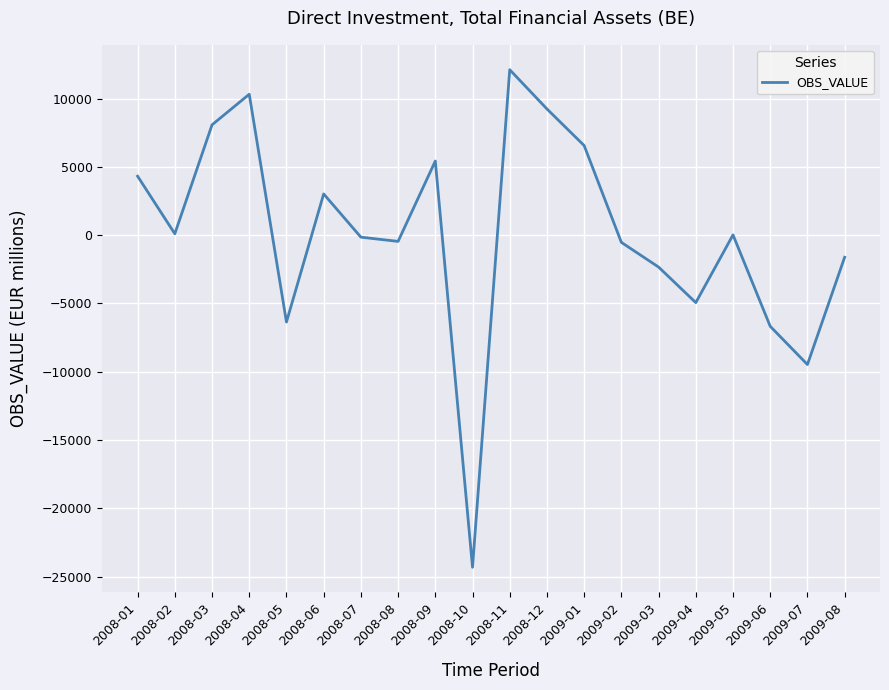

The value at 2009-07 is -9479. True or false?

True